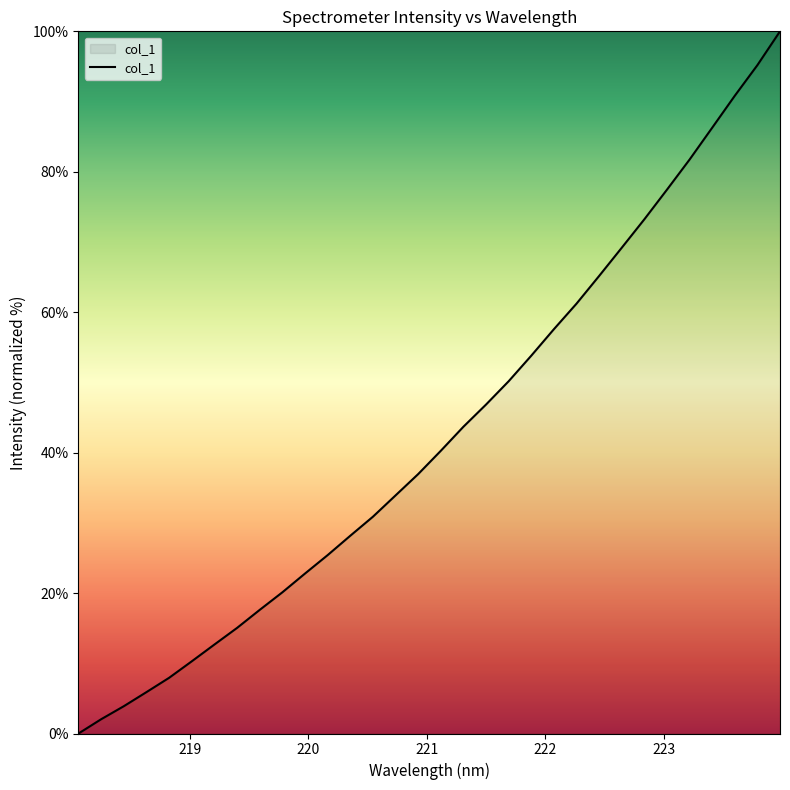

What is the difference between the maximum and minimum values?

100.0